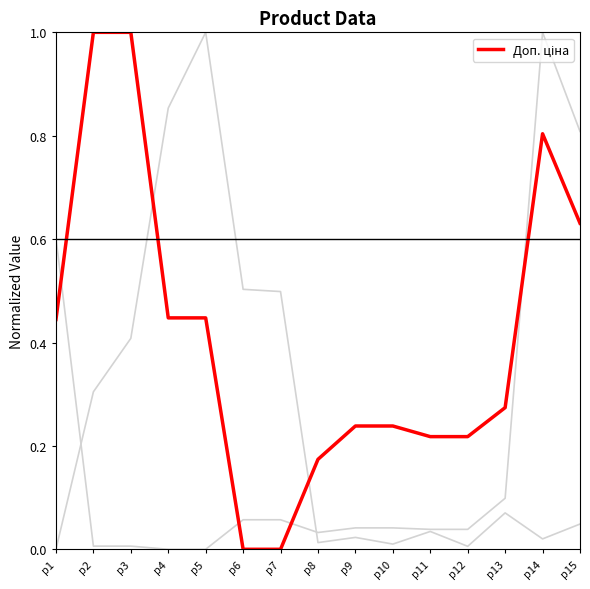

What is the greatest value displayed?

1.0